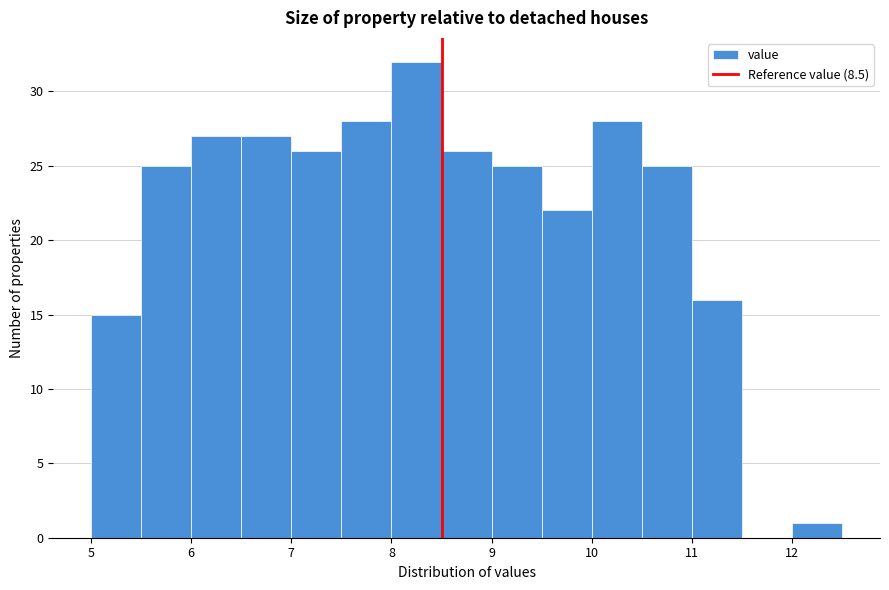

Reading left to right, list every bar in this chart as the range it spans on the x-axis followed by its height. The values are not printed on the chart, so give them approximately, as read against the axis.

5.0 to 5.5: 15
5.5 to 6.0: 25
6.0 to 6.5: 27
6.5 to 7.0: 27
7.0 to 7.5: 26
7.5 to 8.0: 28
8.0 to 8.5: 32
8.5 to 9.0: 26
9.0 to 9.5: 25
9.5 to 10.0: 22
10.0 to 10.5: 28
10.5 to 11.0: 25
11.0 to 11.5: 16
11.5 to 12.0: 0
12.0 to 12.5: 1